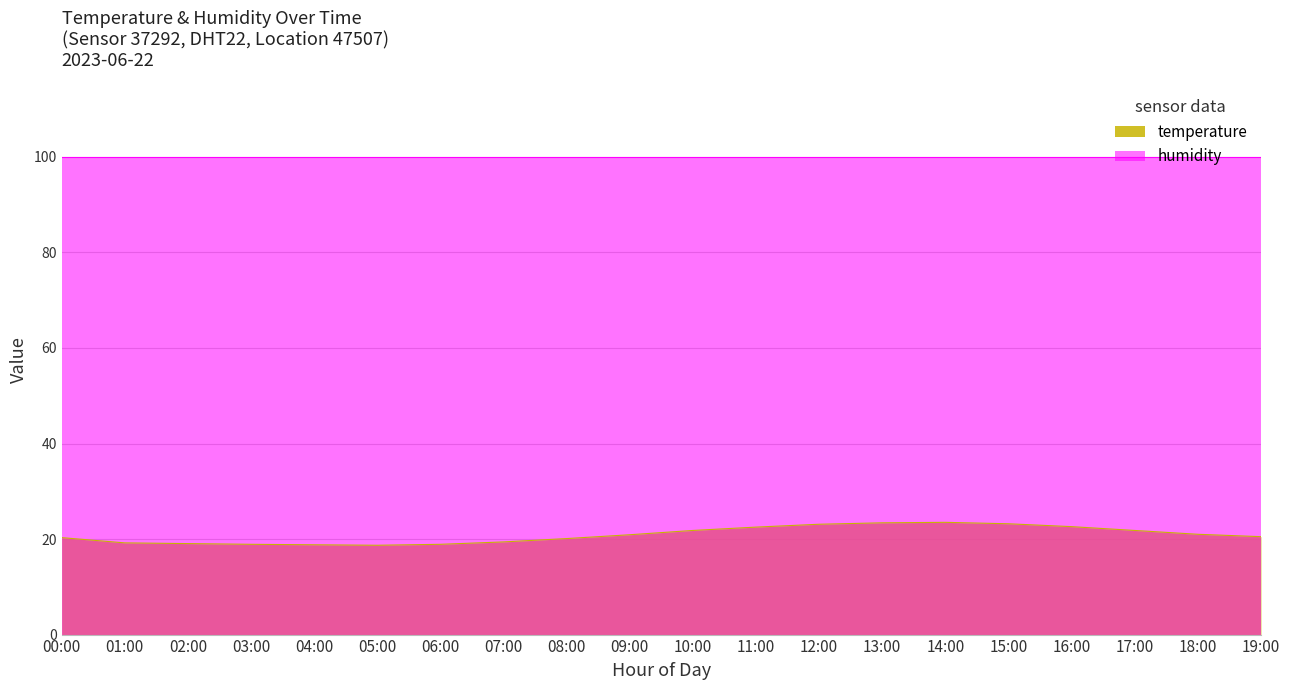

Reading right to left, extract all data points from this chart.

19:00=20.5	18:00=21.0	17:00=21.8	16:00=22.6	15:00=23.2	14:00=23.5	13:00=23.4	12:00=23.1	11:00=22.5	10:00=21.8	09:00=20.9	08:00=20.1	07:00=19.4	06:00=18.9	05:00=18.7	04:00=18.8	03:00=18.9	02:00=19.1	01:00=19.2	00:00=20.3